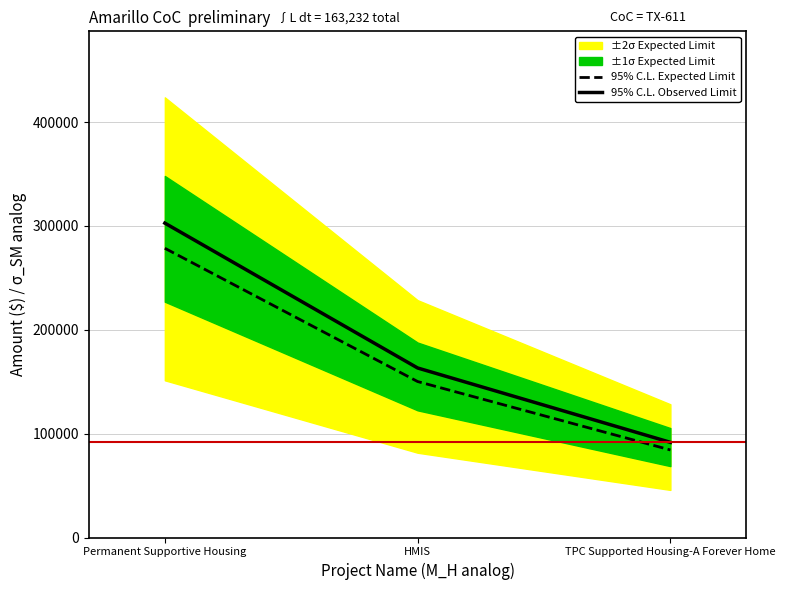

What is the greatest value displayed?

302712.0